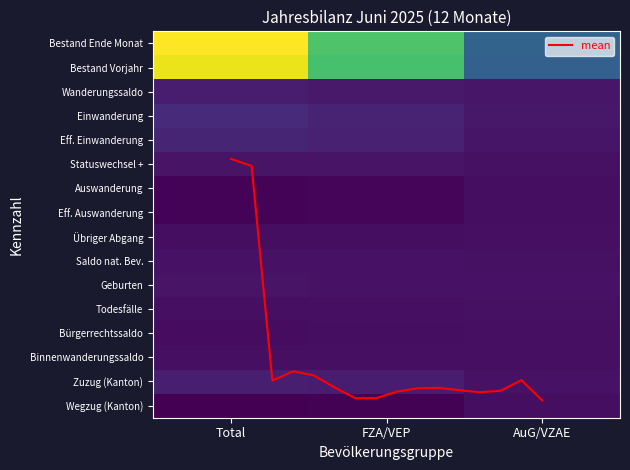

What is the difference between the Effektive Einwanderung values at Total and FZA/VEP?

100